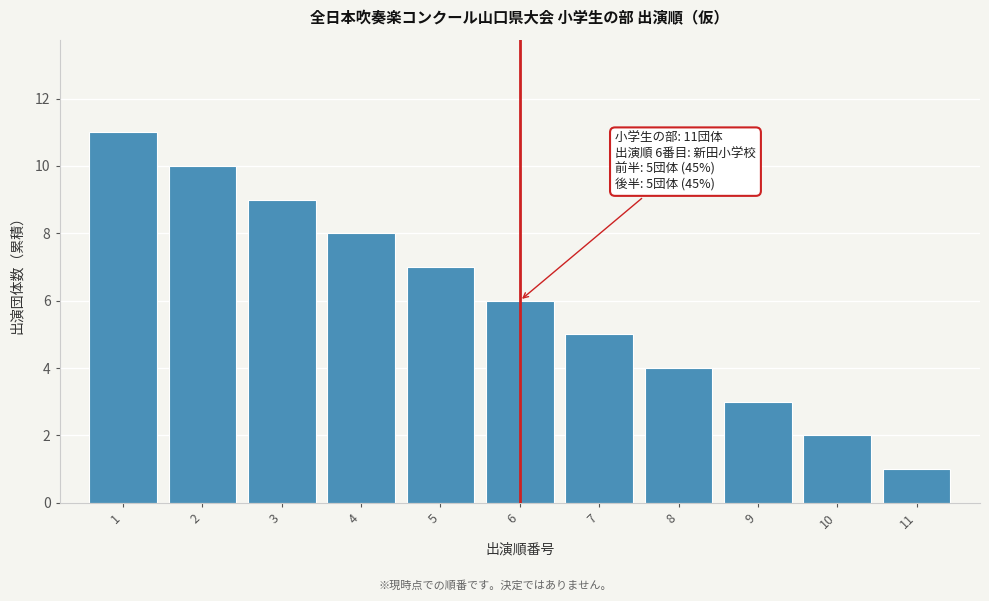

Reading left to right, transcribe all the data shown in this chart.

11	10	9	8	7	6	5	4	3	2	1